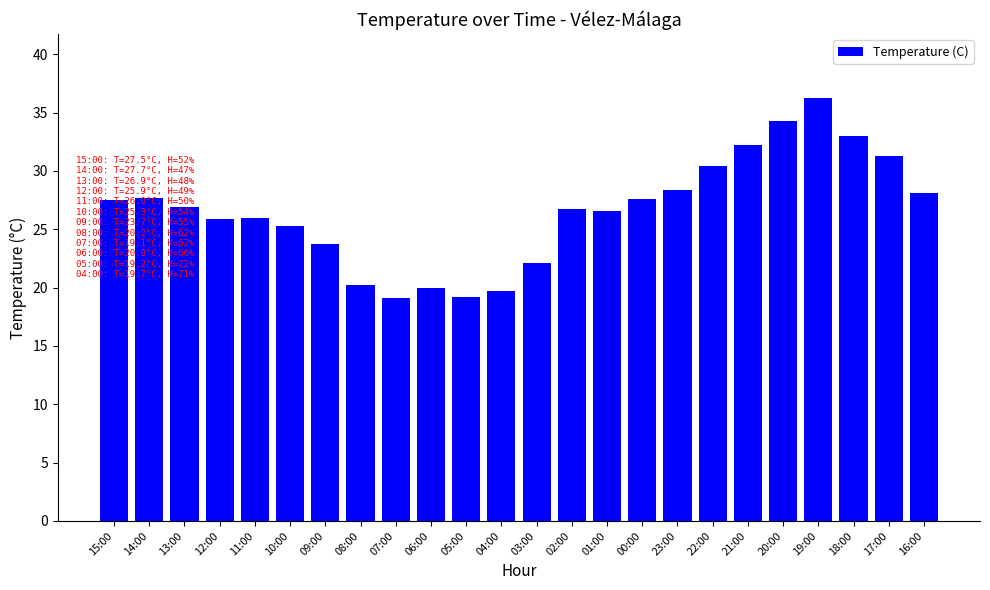

The chart shows a value of 45.4 at 21:00. True or false?

False